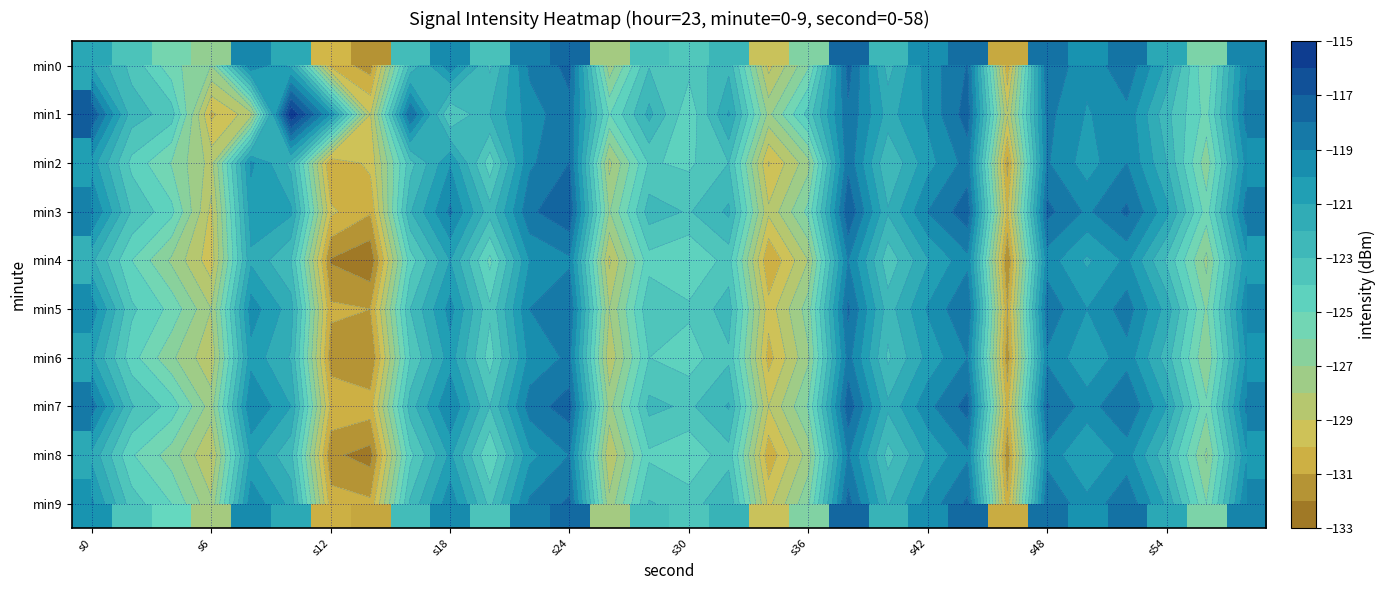

What is the smallest value displayed?

-132.8